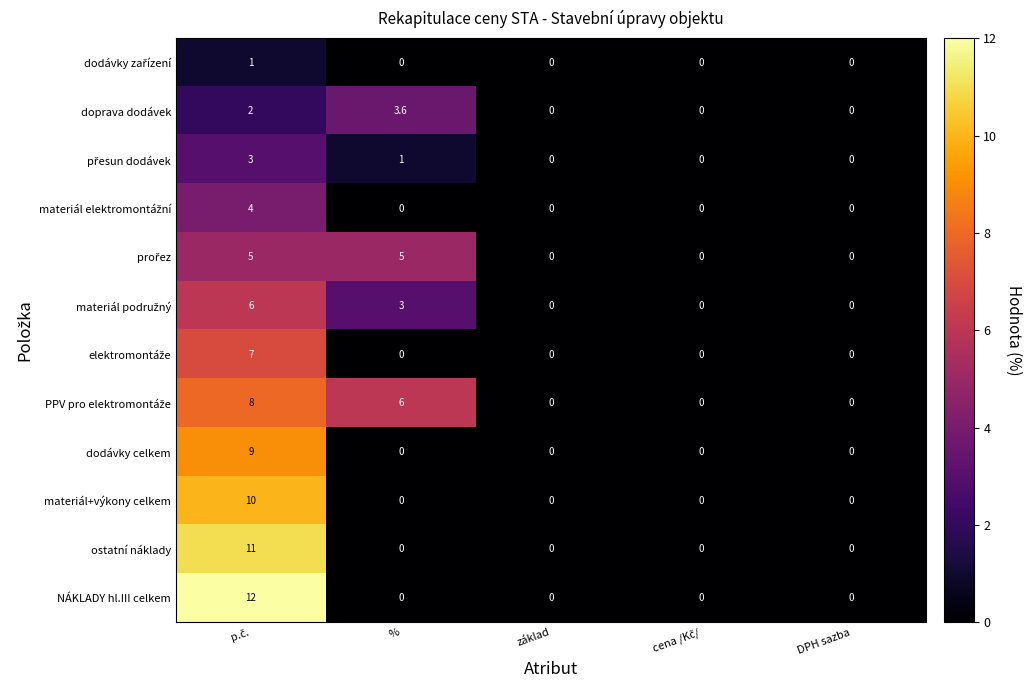

True or false: NÁKLADY hl.III celkem has a value of 0.0 at %.

True